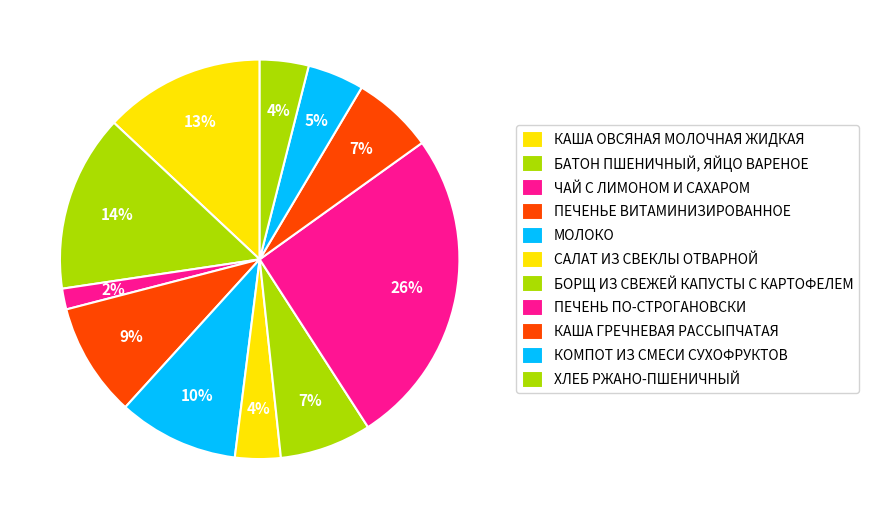

How many segments does this pie chart have?

11